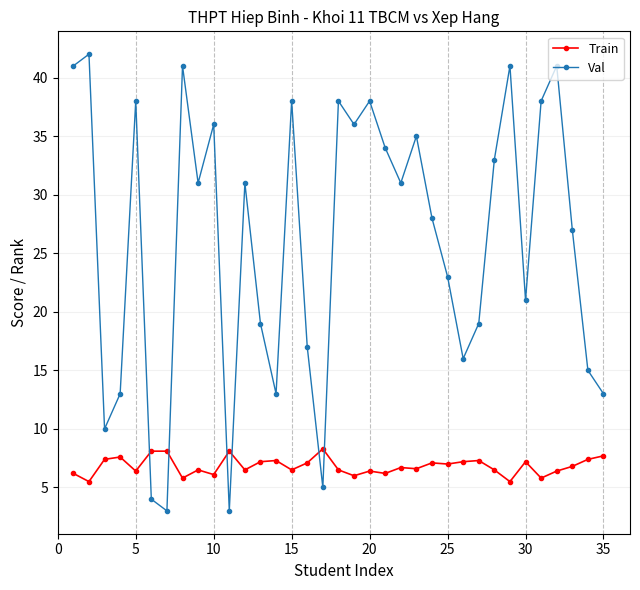

What is the smallest value displayed?

3.0